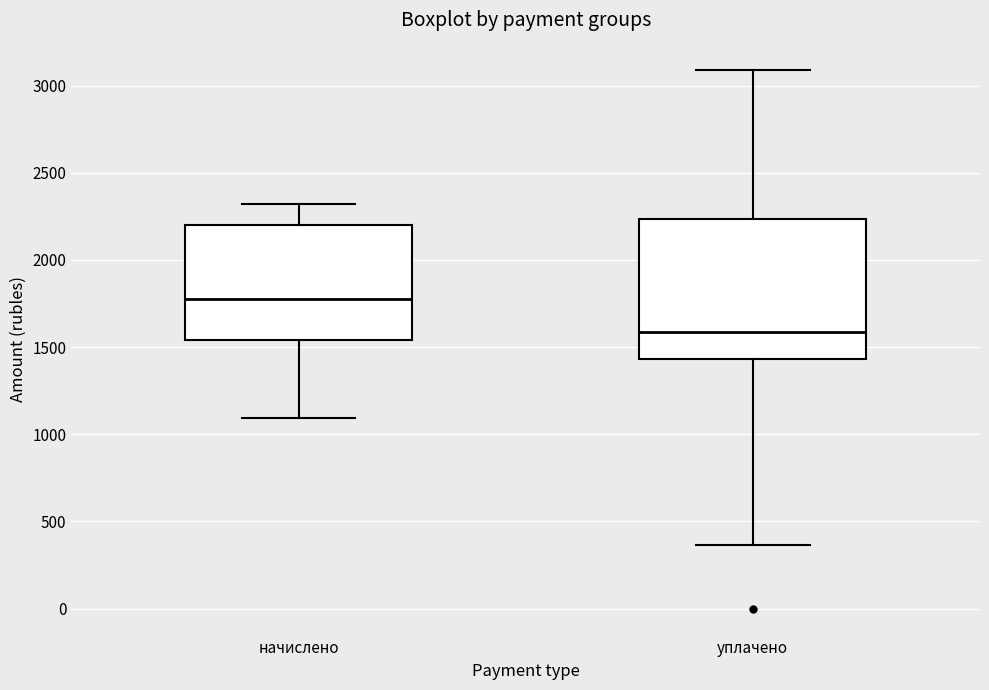

Reading left to right, read every box against the y-axis: the position of its median line, the range the box covers, and the ends of its whiskers. The values are not printed on the chart, so give them approximately, as read against the axis.

начислено: median 1800, box 1550 to 2200, whiskers 1100 to 2300
уплачено: median 1600, box 1450 to 2250, whiskers 350 to 3100